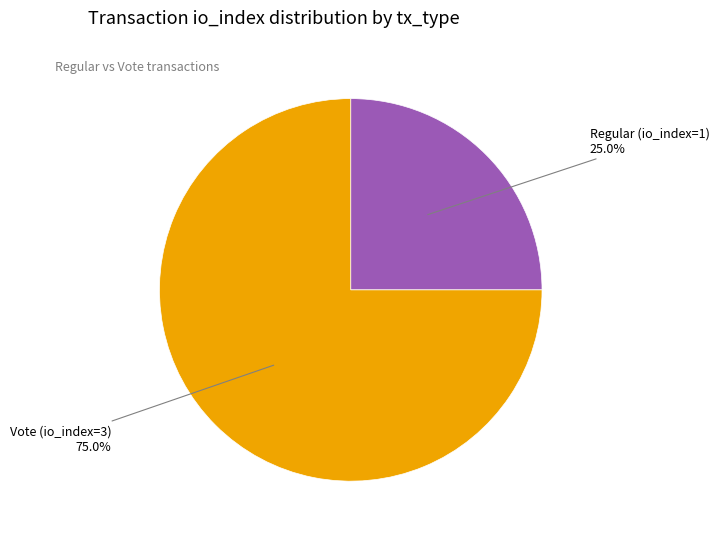

Does any single category account for the majority?

Yes